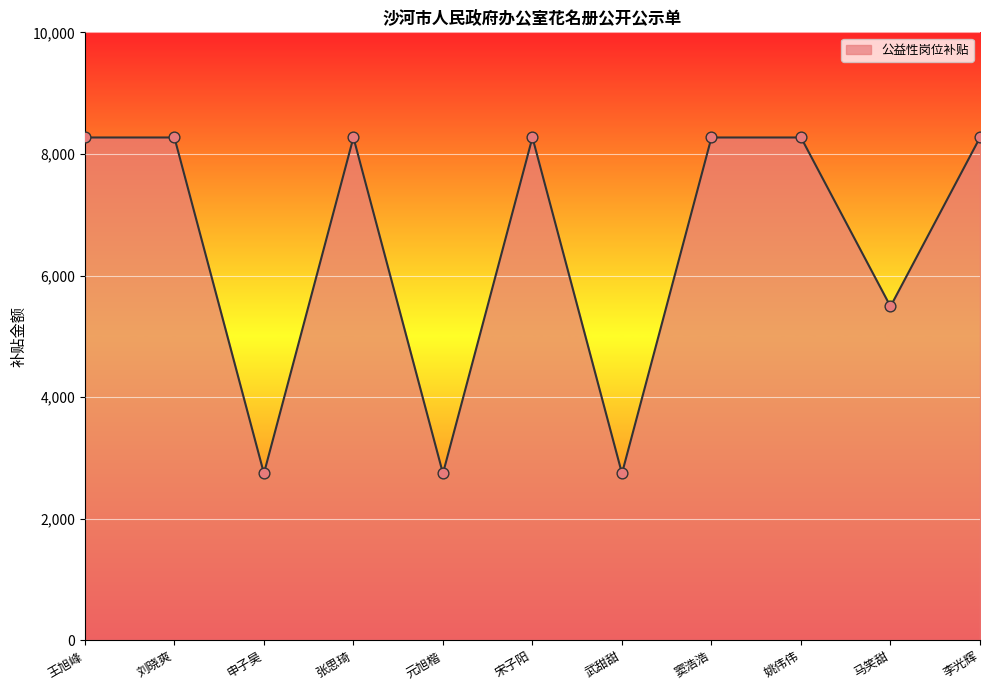

What is the change in value from 申子昊 to 马笑甜?

+2745.9